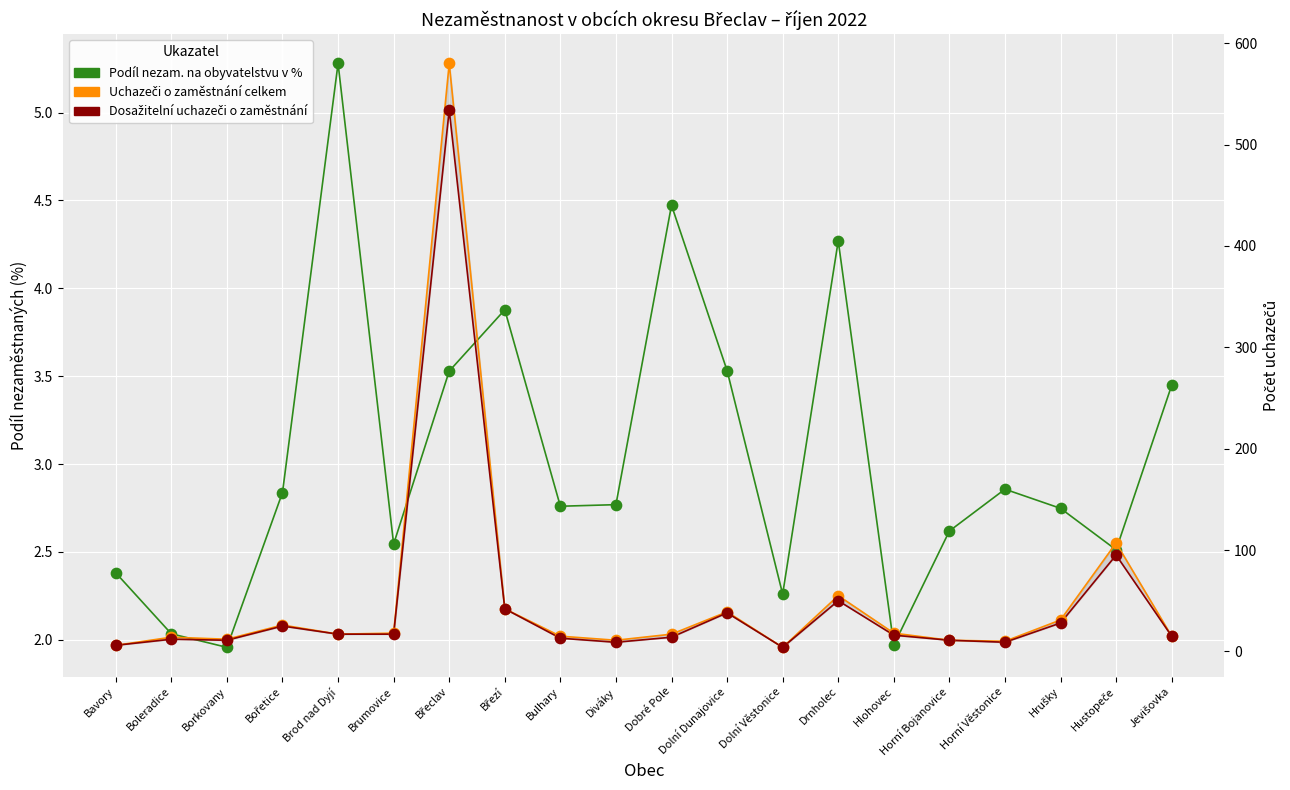

What is the total value across all series at Brumovice?

37.5